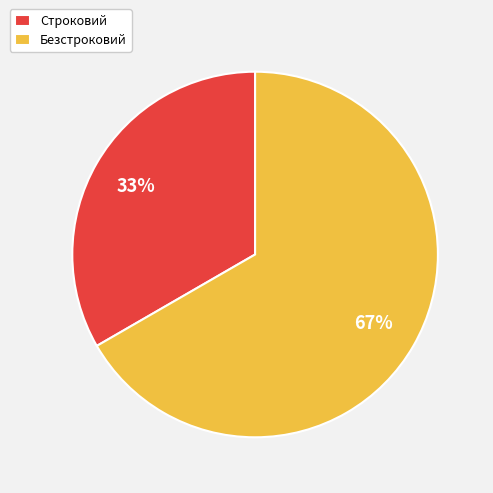

Rank the categories by value from lowest to highest.

Строковий, Безстроковий